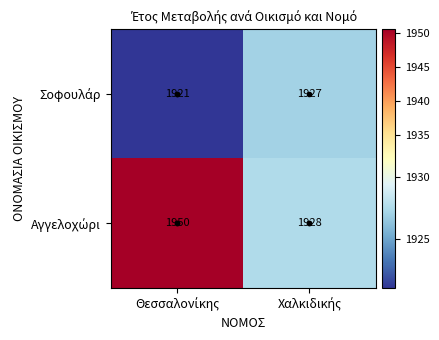

What is the smallest value displayed?

1921